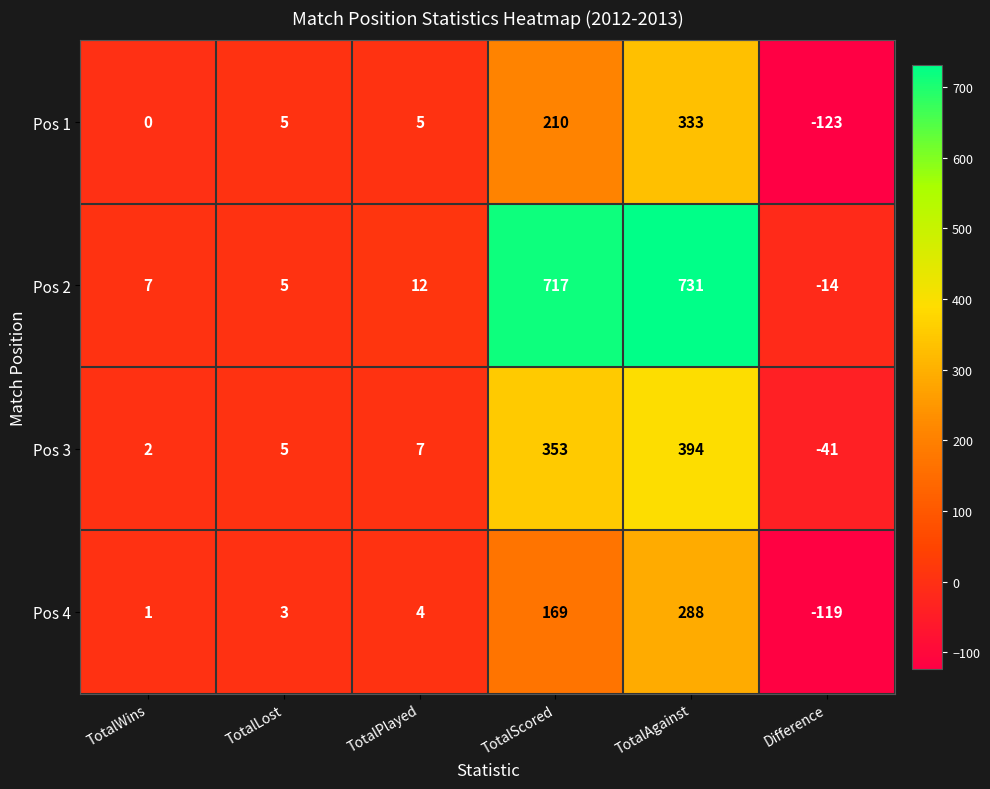

At how many categories does at least one series exceed 601?

2